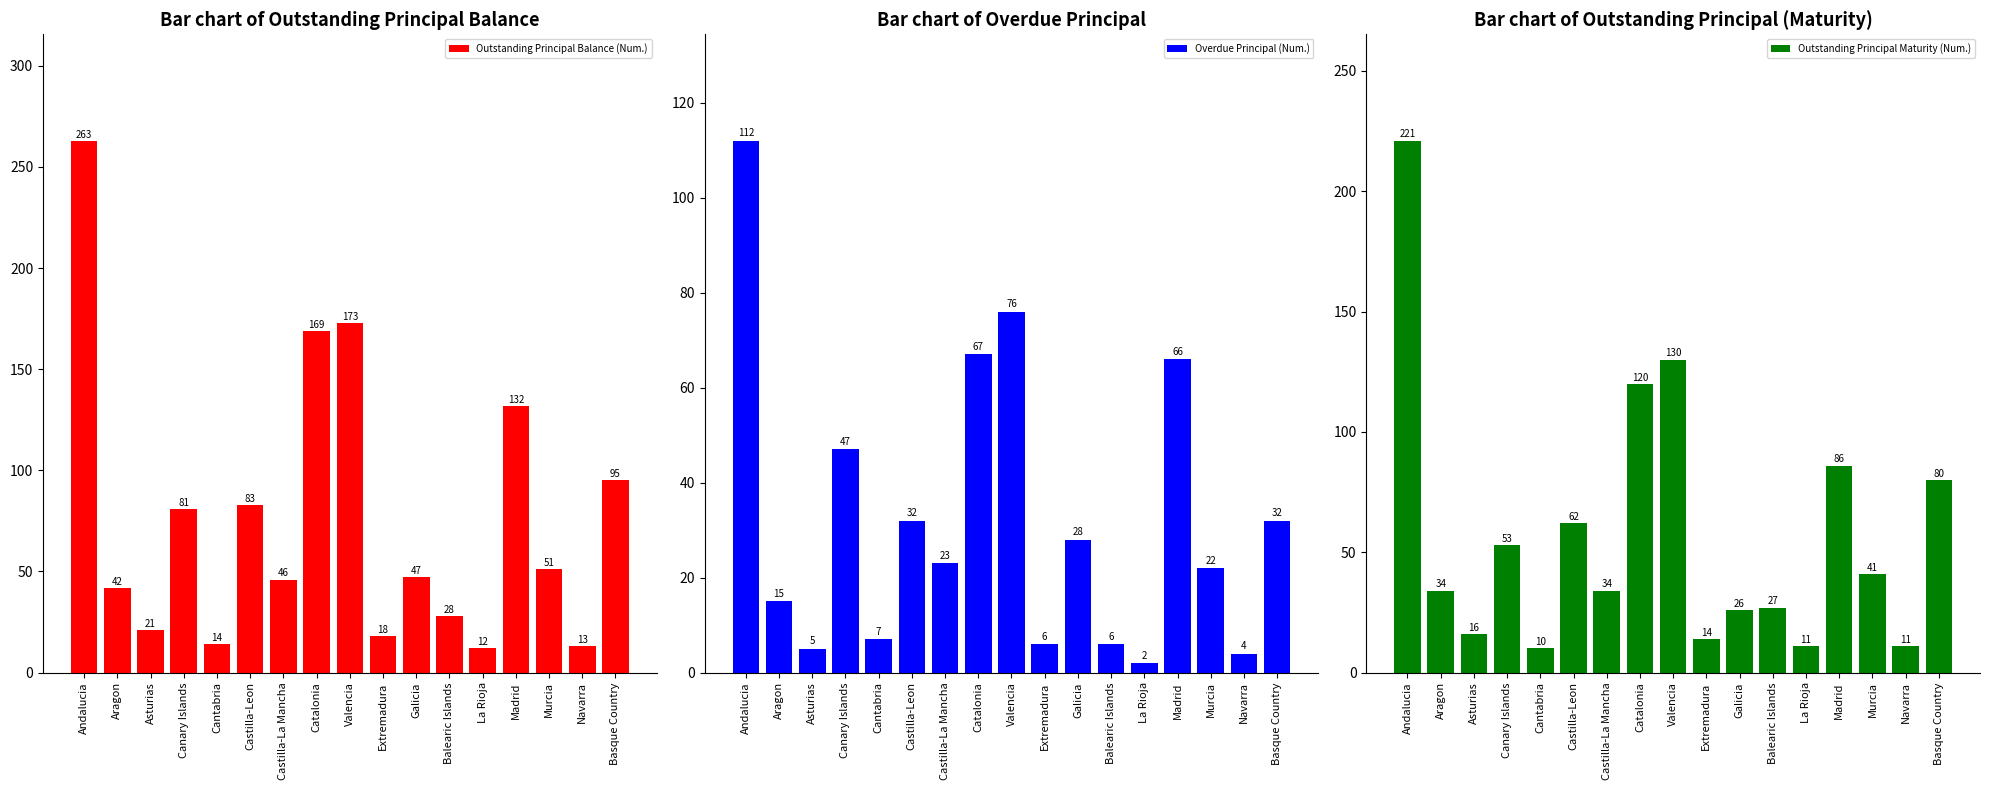

What are all the series names shown in the legend?

Outstanding Principal Balance (Num.), Overdue Principal (Num.), Outstanding Principal Maturity (Num.)